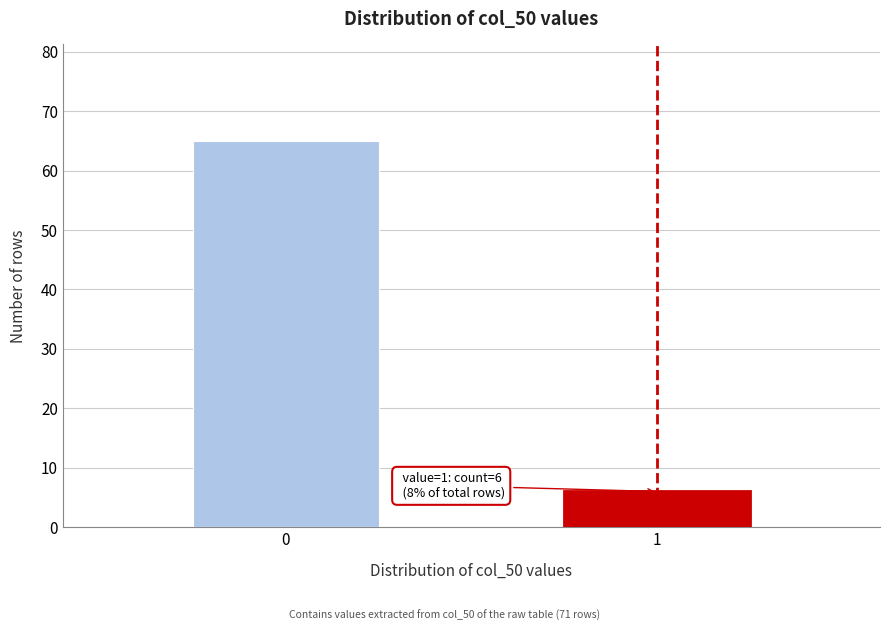

Reading right to left, transcribe all the data shown in this chart.

6	65